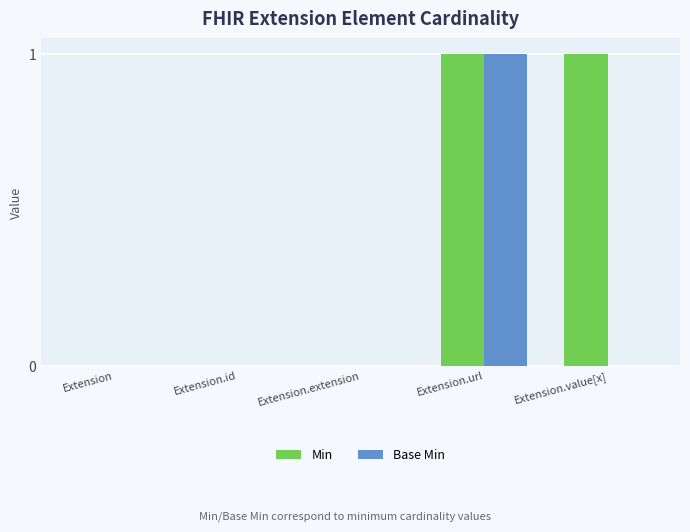

Is the value of Min at Extension.value[x] greater than the value of Base Min at Extension?

Yes